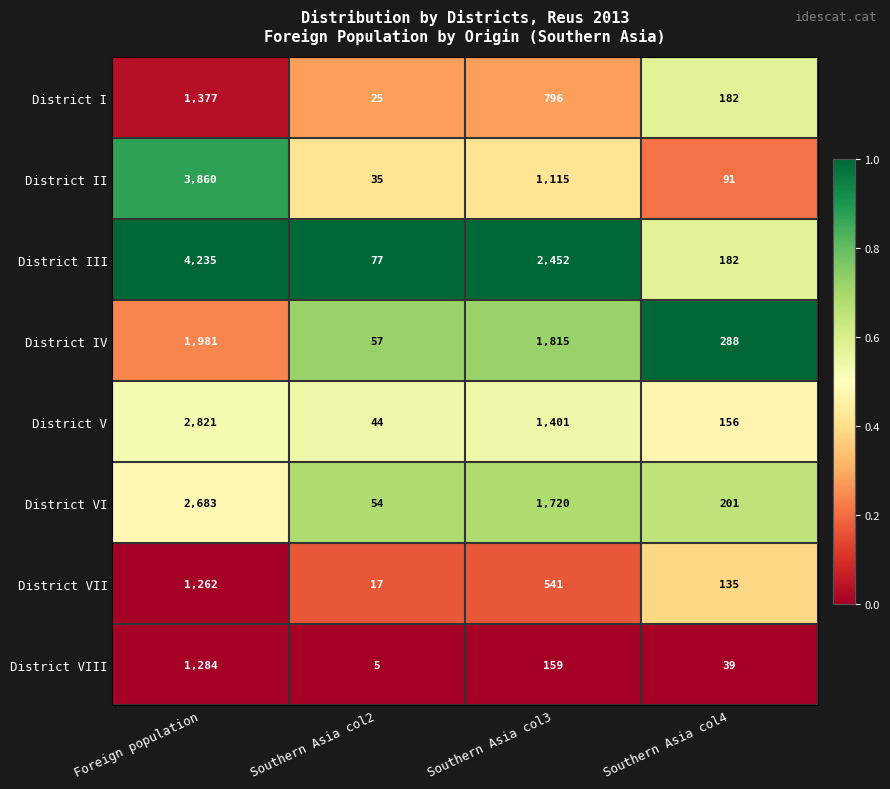

What is the difference between the highest and lowest values at Southern Asia col3?

2293